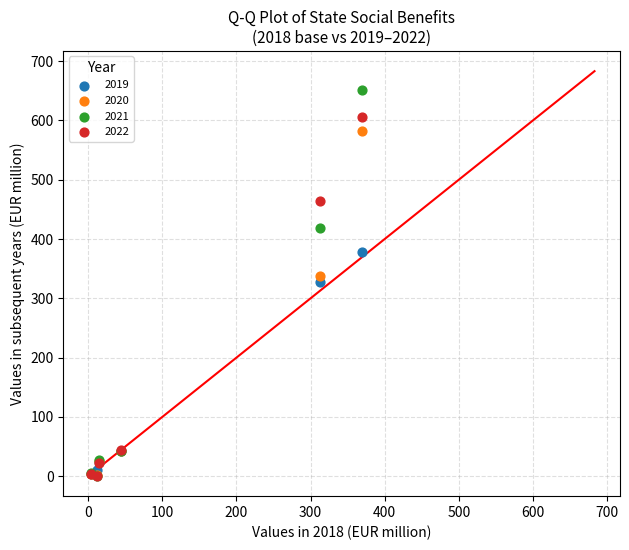

What are all the series names shown in the legend?

2019, 2020, 2021, 2022